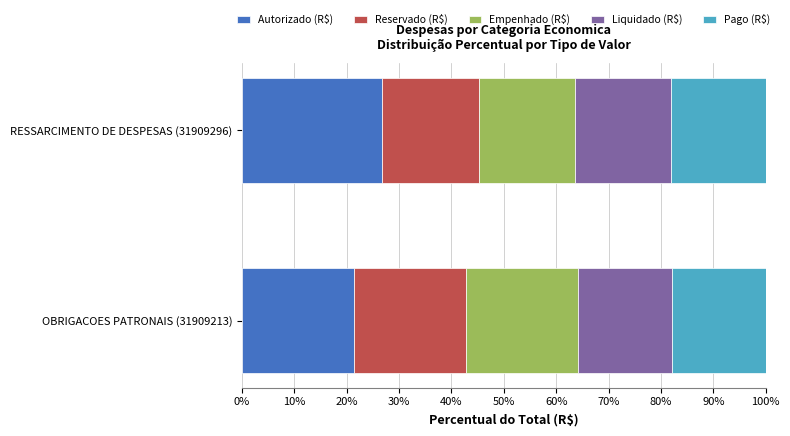

What is the total value across all series at OBRIGACOES PATRONAIS (31909213)?

100.0